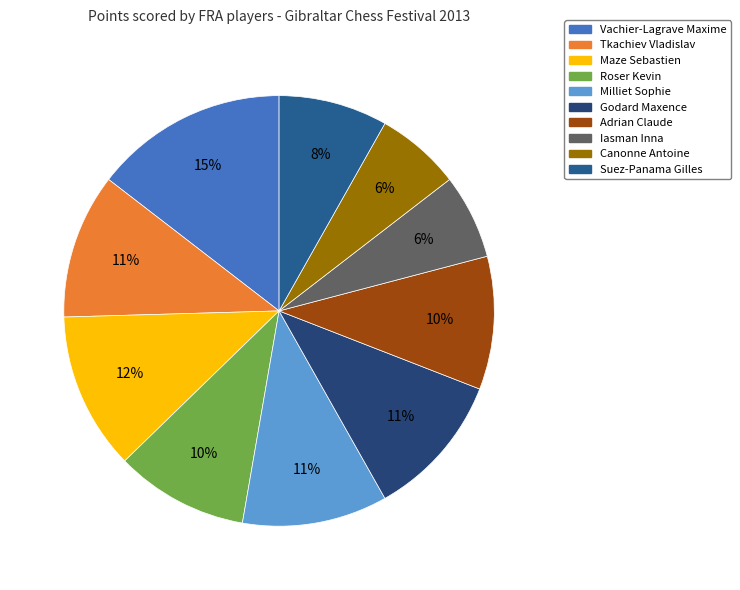

What is the ratio of the value at Maze Sebastien to the value at Iasman Inna?

1.9